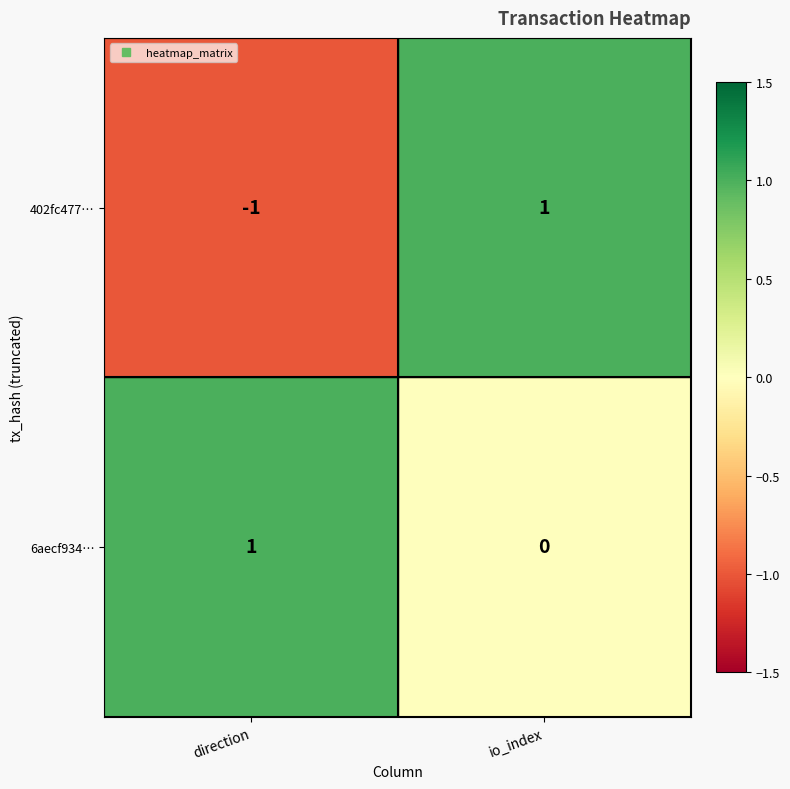

True or false: 402fc477… has a value of 1 at io_index.

True